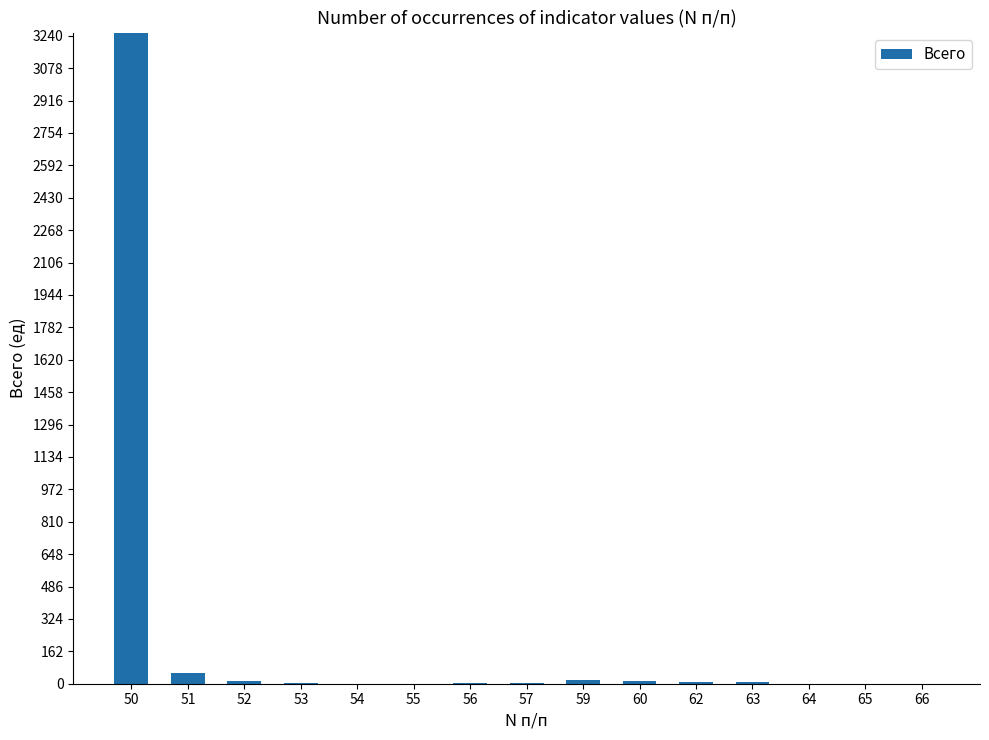

What is the change in value from 56 to 57?

-1